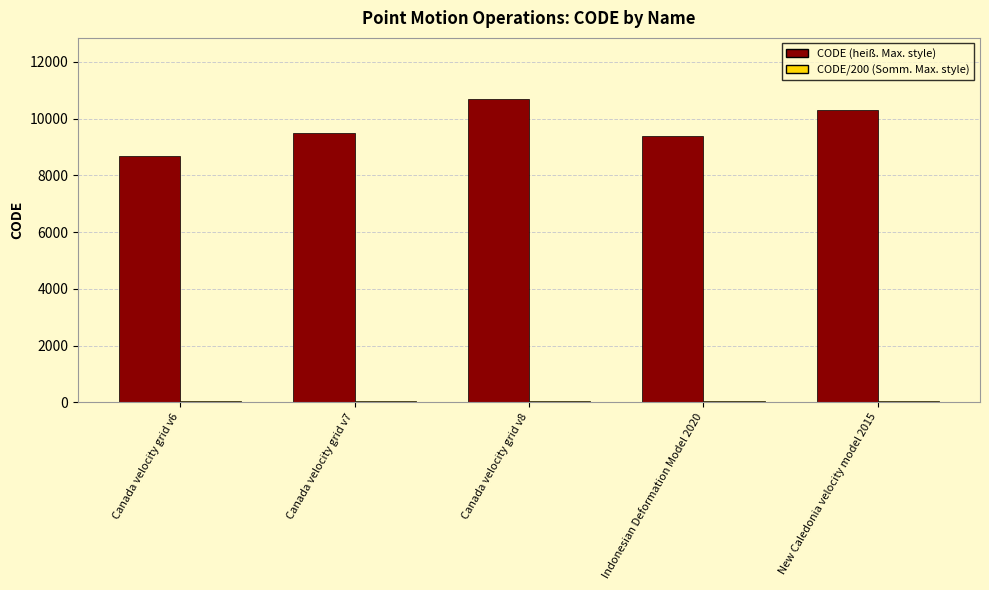

What is the sum of all CODE (heiß. Max. style) values?

48564